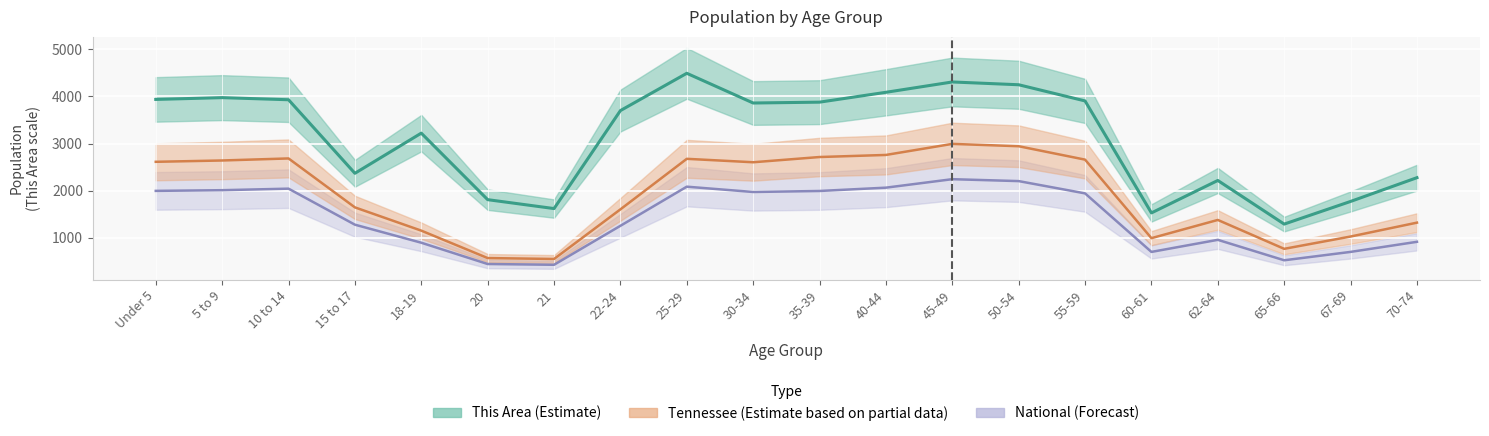

What is the total value across all series at 70-74?

4517.8